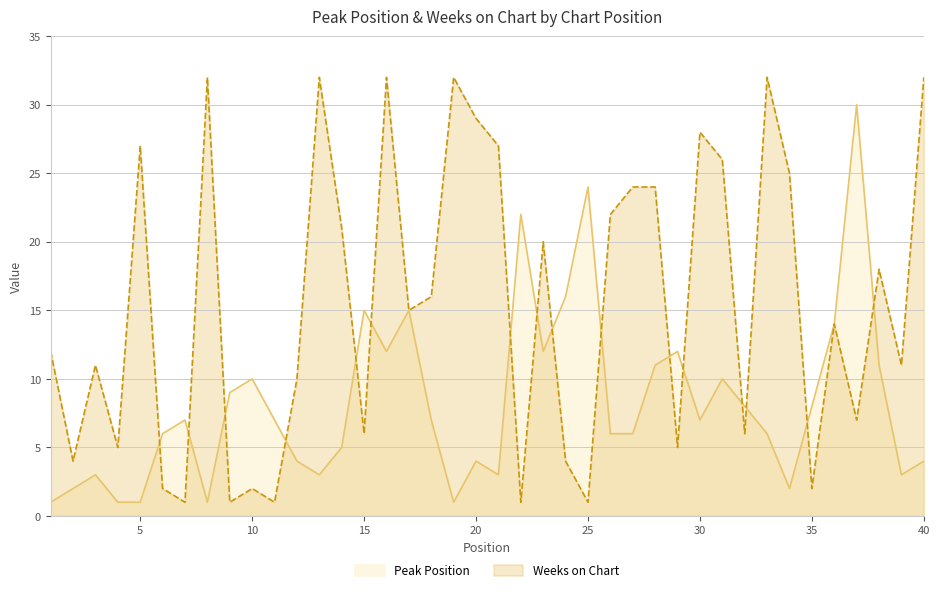

What is the sum of all Peak Position values?

329